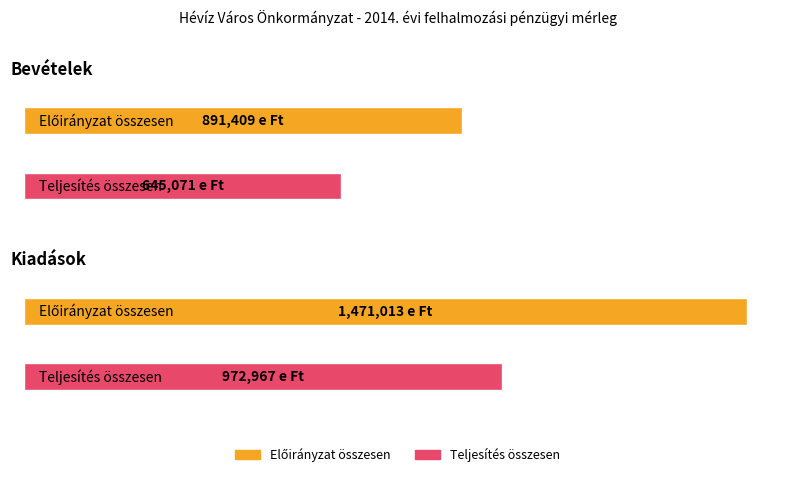

At Kiadások, list the series in order from smallest to largest.

Teljesítés összesen, Előirányzat összesen